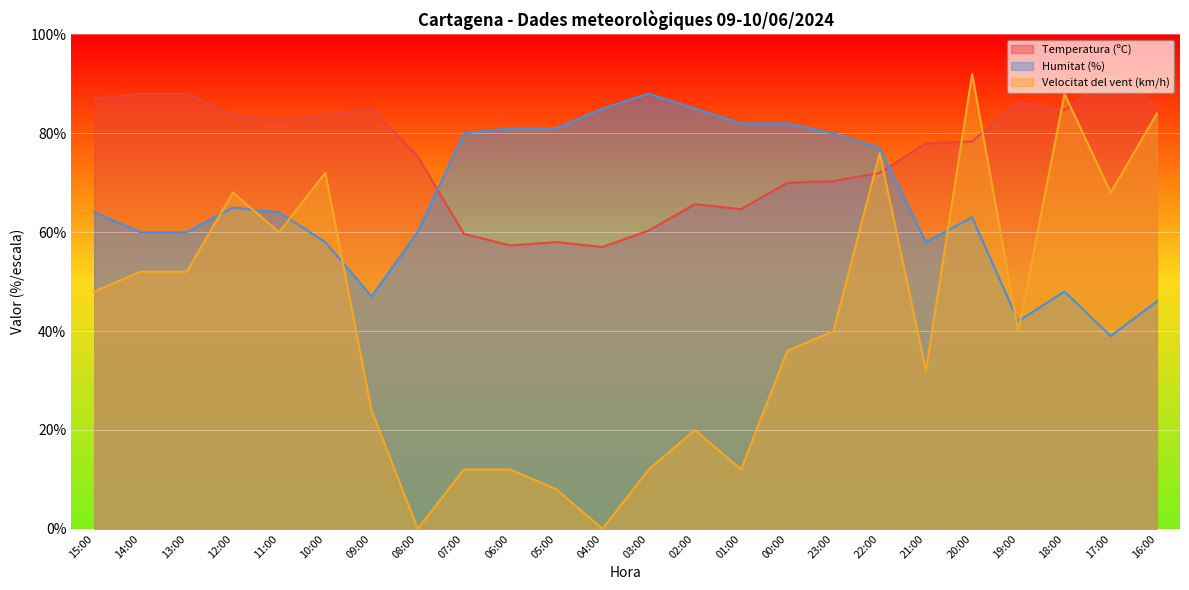

How many data points in Temperatura (ºC) are less than 78?

12